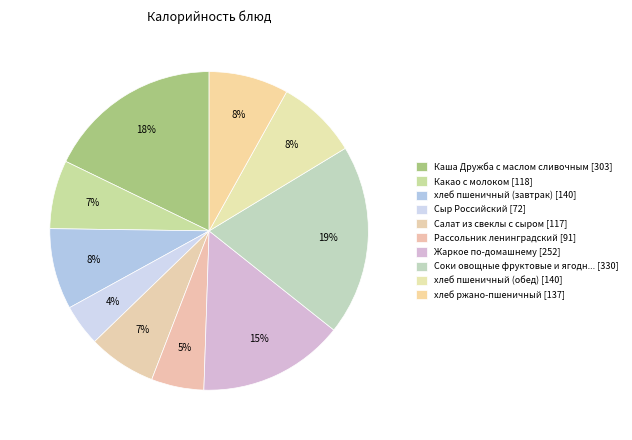

What is the smallest slice in the pie chart?

Сыр Российский